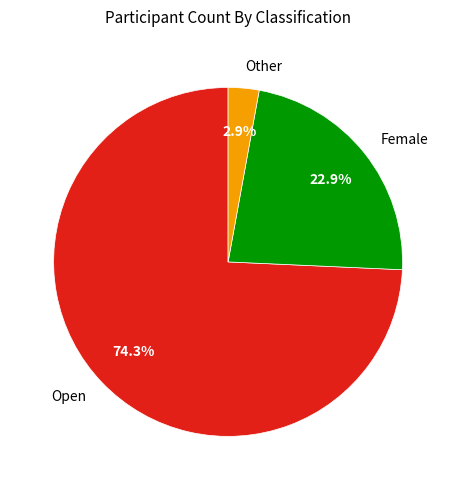

Which slice is the smallest?

Other